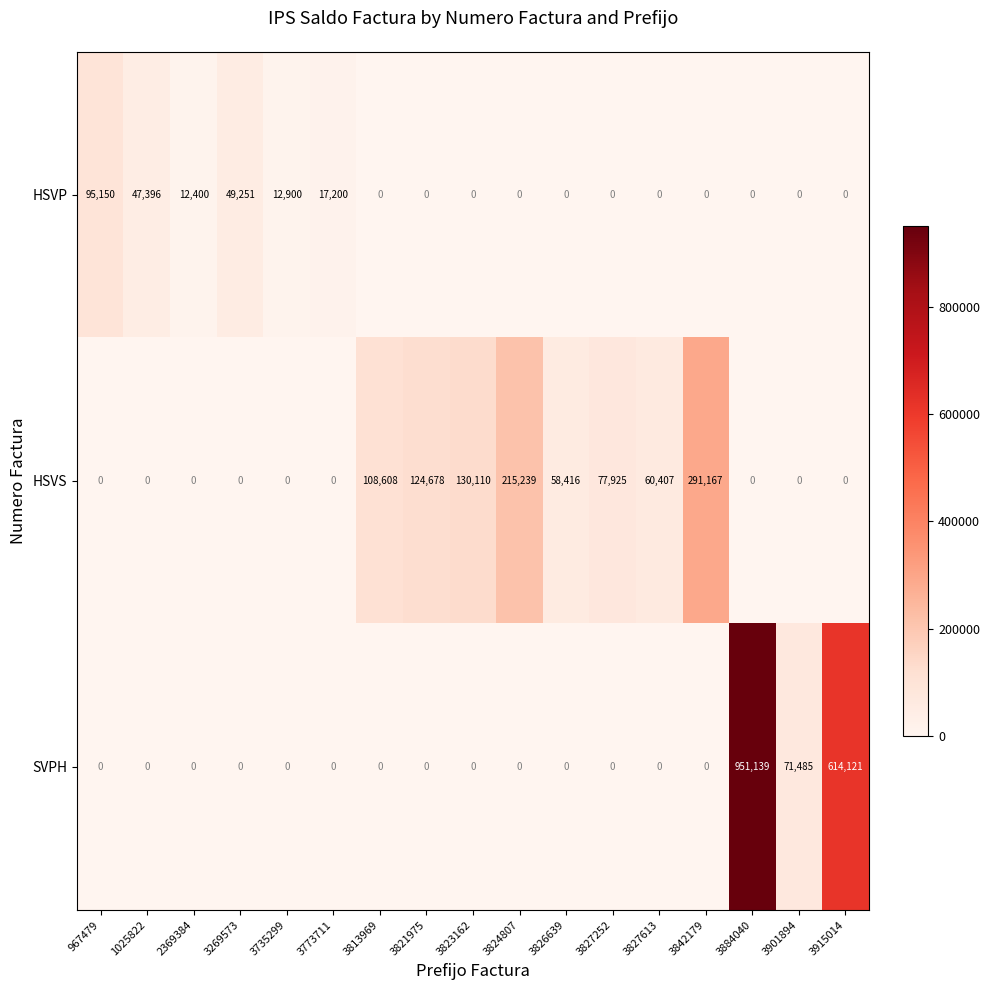

The HSVP series shows 0 at 3842179. True or false?

True